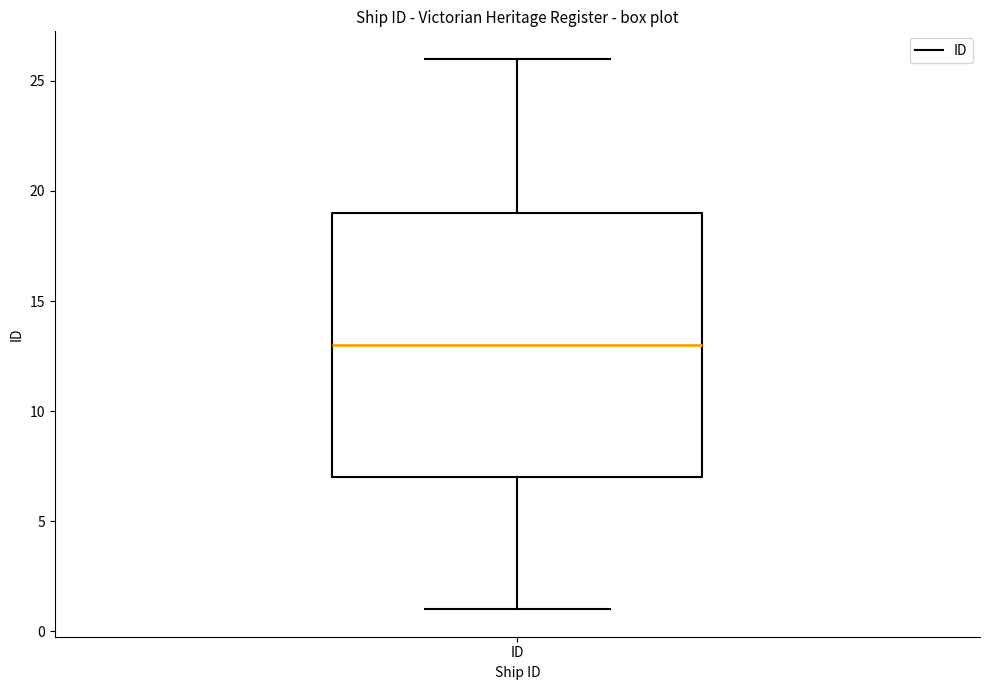

Where does the median line of the box for ID sit on the y-axis? The values are not printed on the chart, so give them approximately, as read against the axis.

13